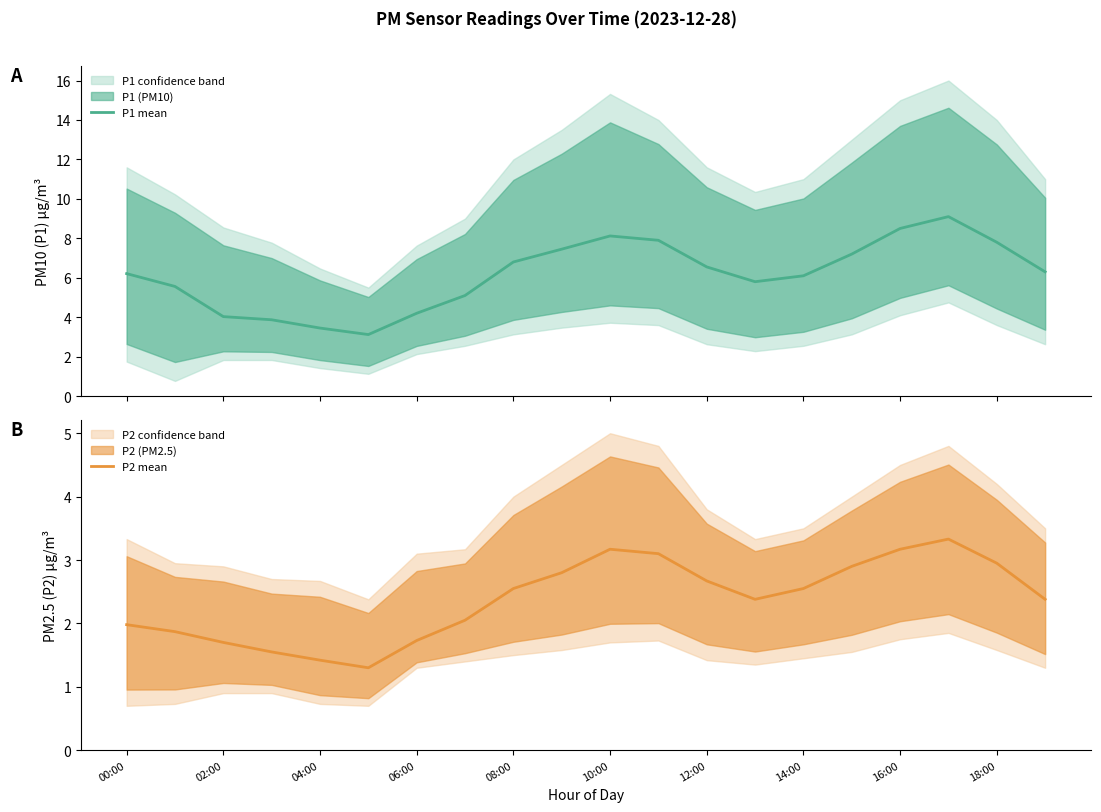

Reading left to right, what are all the values shown in this chart?

P1 mean: 6.2	5.6	4.0	3.9	3.5	3.1	4.2	5.1	6.8	7.5	8.1	7.9	6.5	5.8	6.1	7.2	8.5	9.1	7.8	6.3
P2 mean: 2.0	1.9	1.7	1.6	1.4	1.3	1.7	2.0	2.5	2.8	3.2	3.1	2.7	2.4	2.5	2.9	3.2	3.3	3.0	2.4